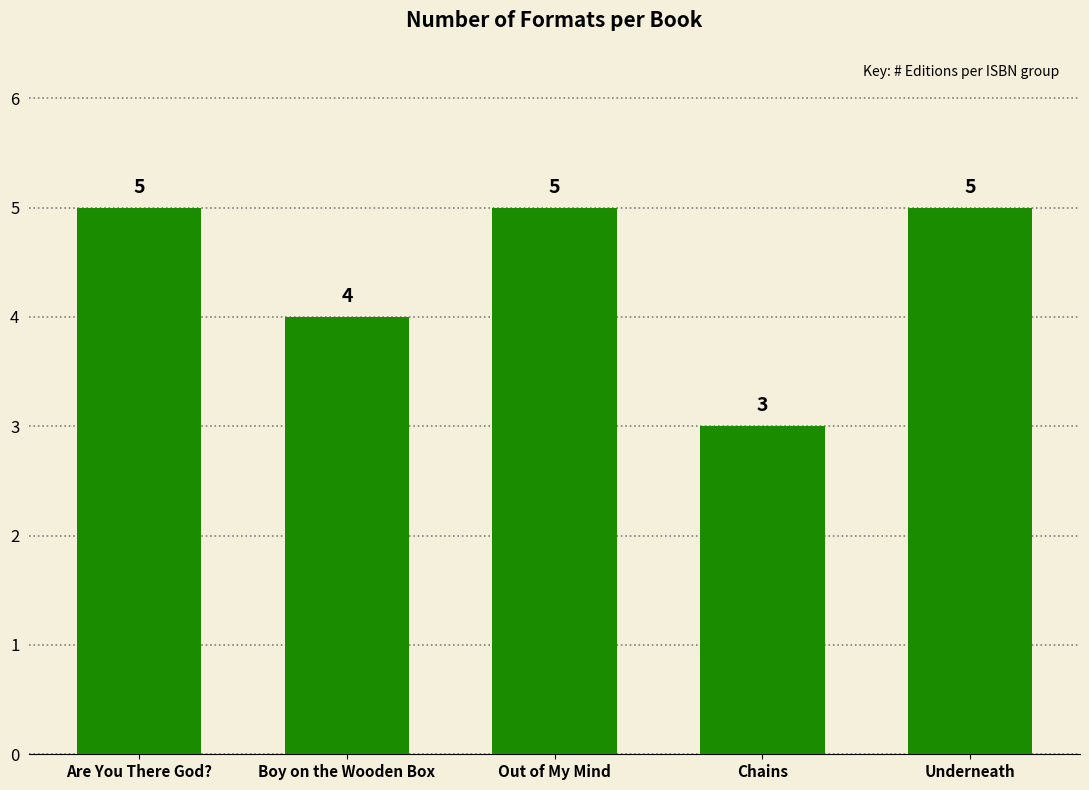

What is the minimum value shown in the chart?

3